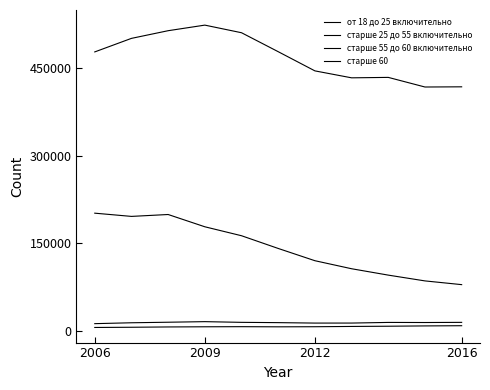

What is the maximum value for старше 60?

8387